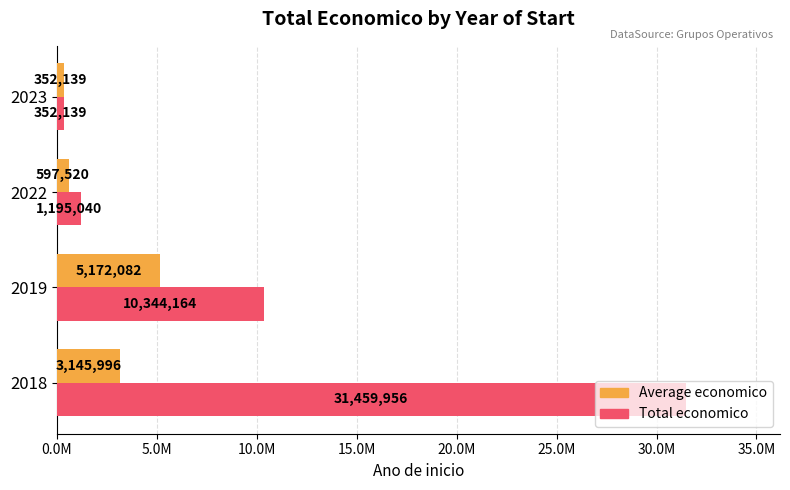

At how many categories does at least one series exceed 5352200?

2